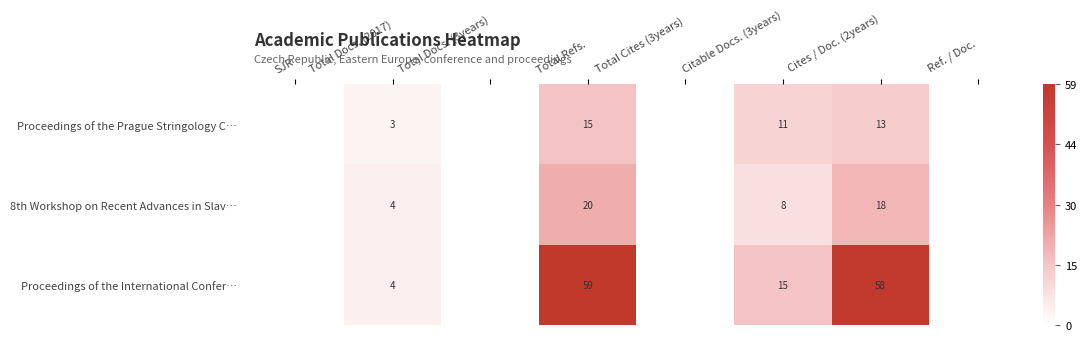

True or false: Proceedings of the Prague Stringology C… has a value of 13 at Cites / Doc. (2years).

True